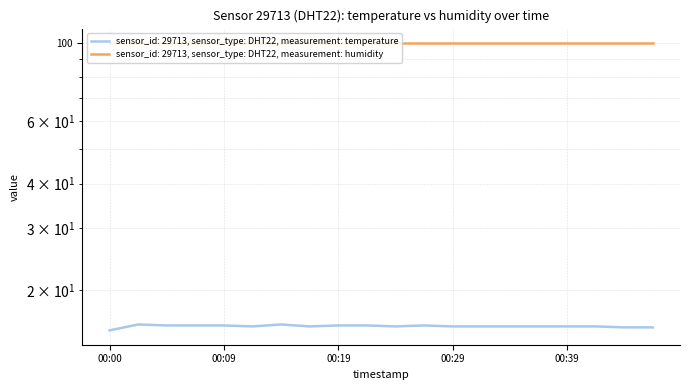

Between 00:17 and 00:09, which is larger?

00:09